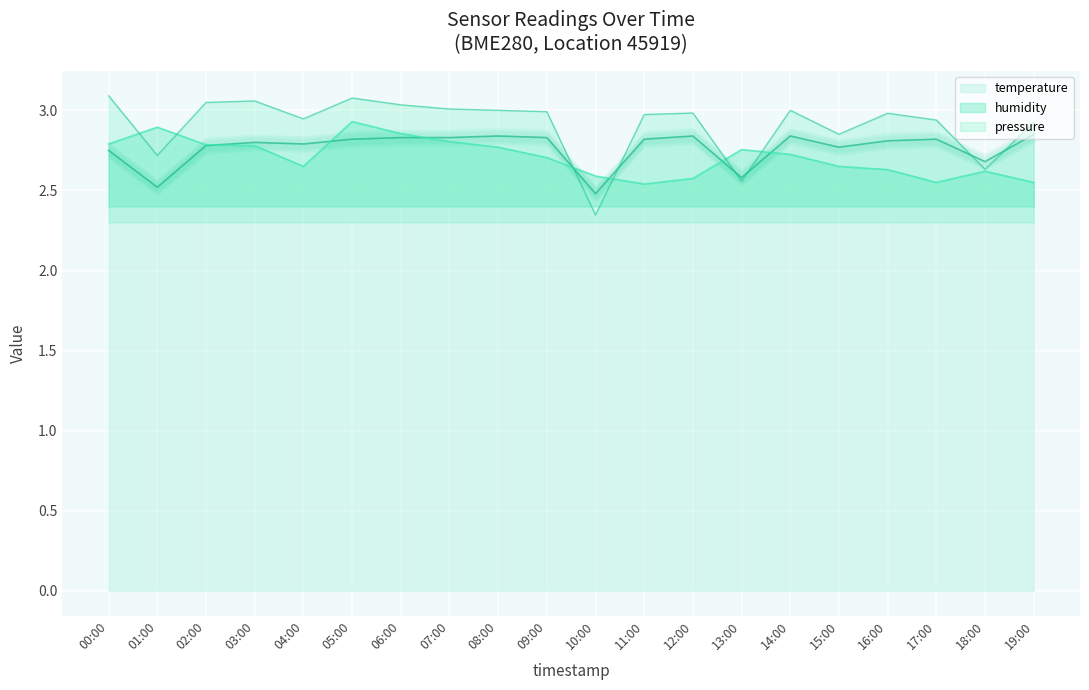

Is the value of pressure at 07:00 greater than the value of humidity at 18:00?

Yes